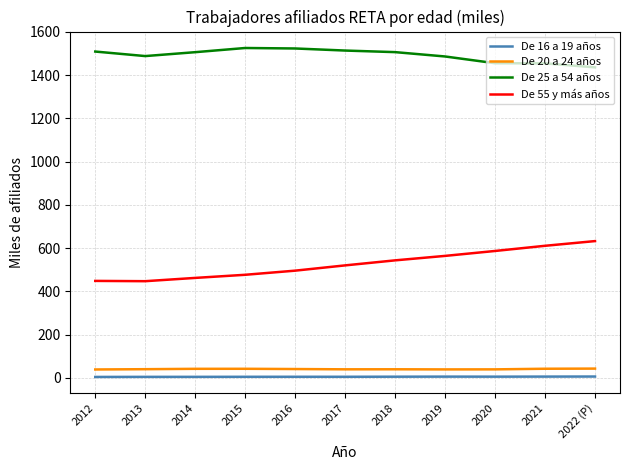

True or false: De 16 a 19 años and De 20 a 24 años intersect in this chart.

False